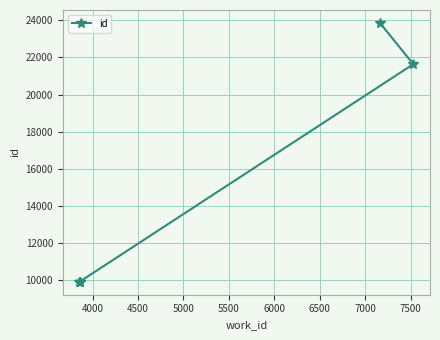

What is the difference between the maximum and minimum values?

13958